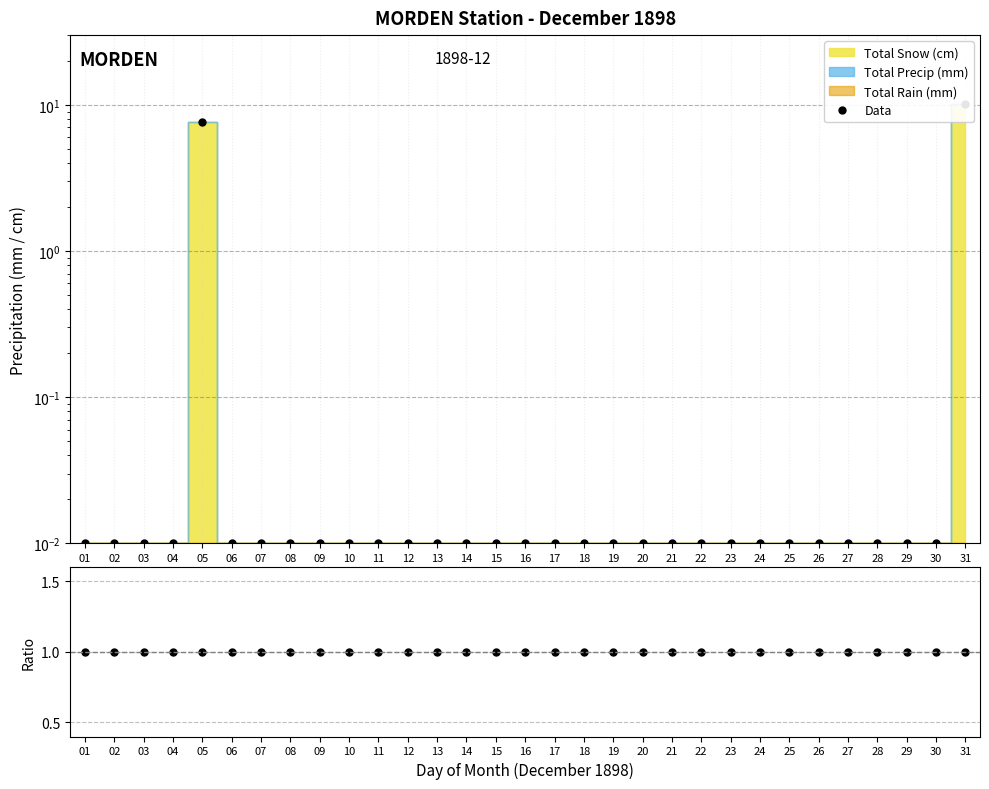

Rank the series at 13 from lowest to highest value.

Data, Precip/Snow